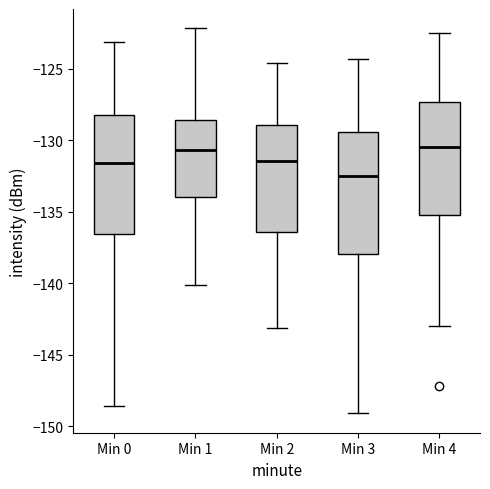

Reading left to right, transcribe this box plot: for each box, give where its median line is, the range the box spans, and where its two whiskers end, as read against the y-axis. The values are not printed on the chart, so give them approximately, as read against the axis.

Min 0: median -131.5, box -136.5 to -128.5, whiskers -148.5 to -123.0
Min 1: median -130.5, box -134.0 to -128.5, whiskers -140.0 to -122.0
Min 2: median -131.5, box -136.5 to -129.0, whiskers -143.0 to -124.5
Min 3: median -132.5, box -138.0 to -129.5, whiskers -149.0 to -124.5
Min 4: median -130.5, box -135.0 to -127.5, whiskers -143.0 to -122.5